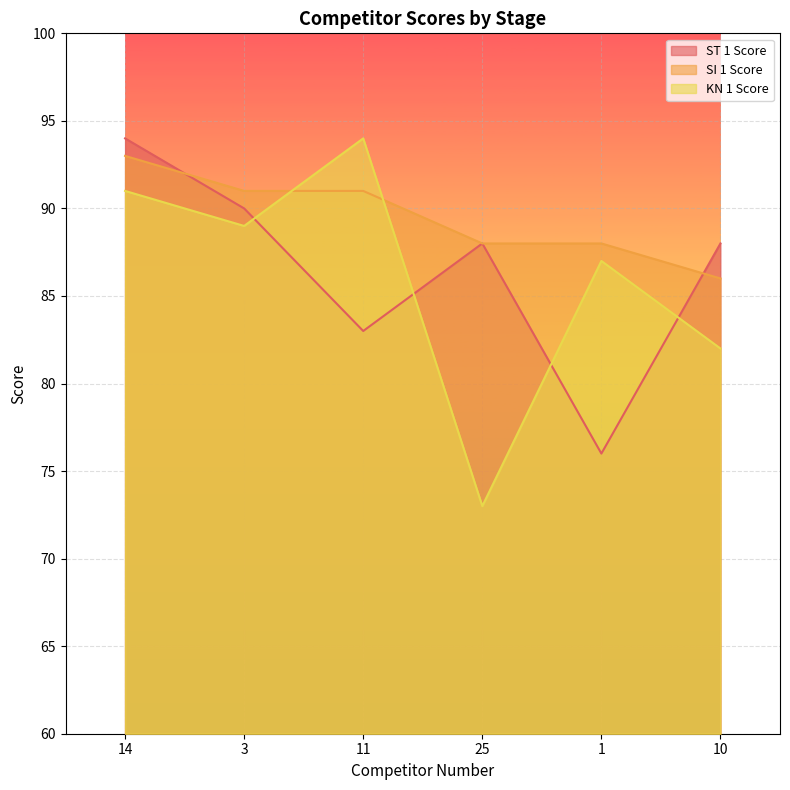

What is the lowest value of the SI 1 Score series?

86